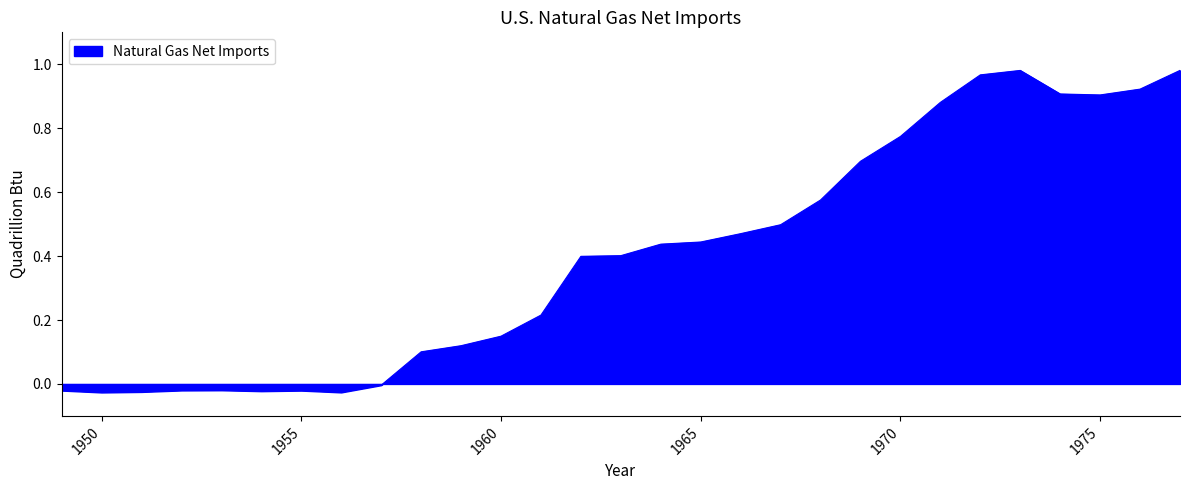

How many distinct data groups are displayed?

1